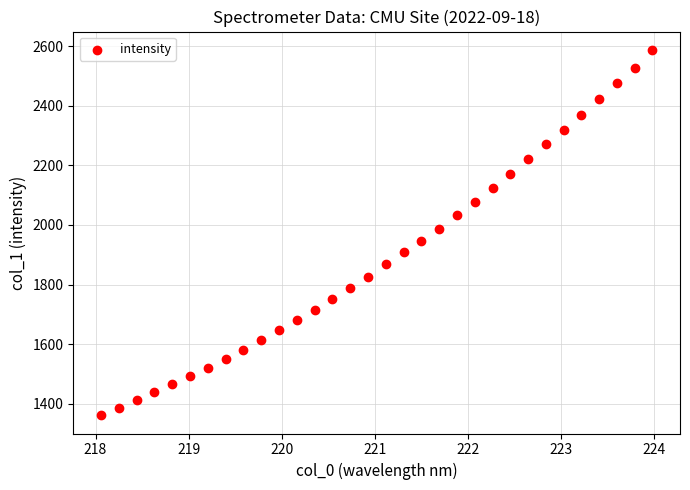

What is the range of X values (max minus min)?

5.9